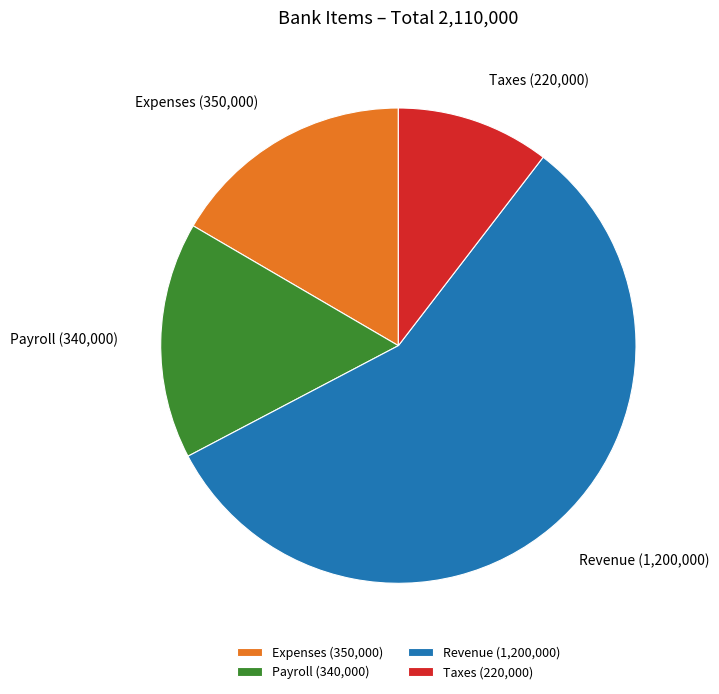

Is there a majority slice in this chart?

Yes